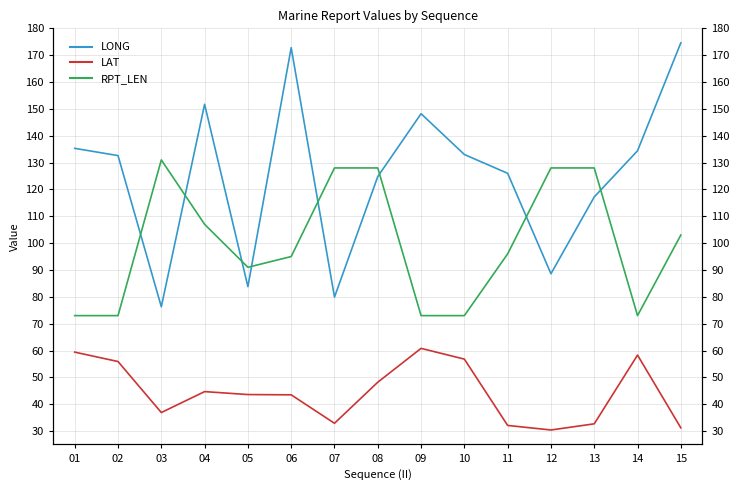

Which label corresponds to the smallest value in the chart?

12